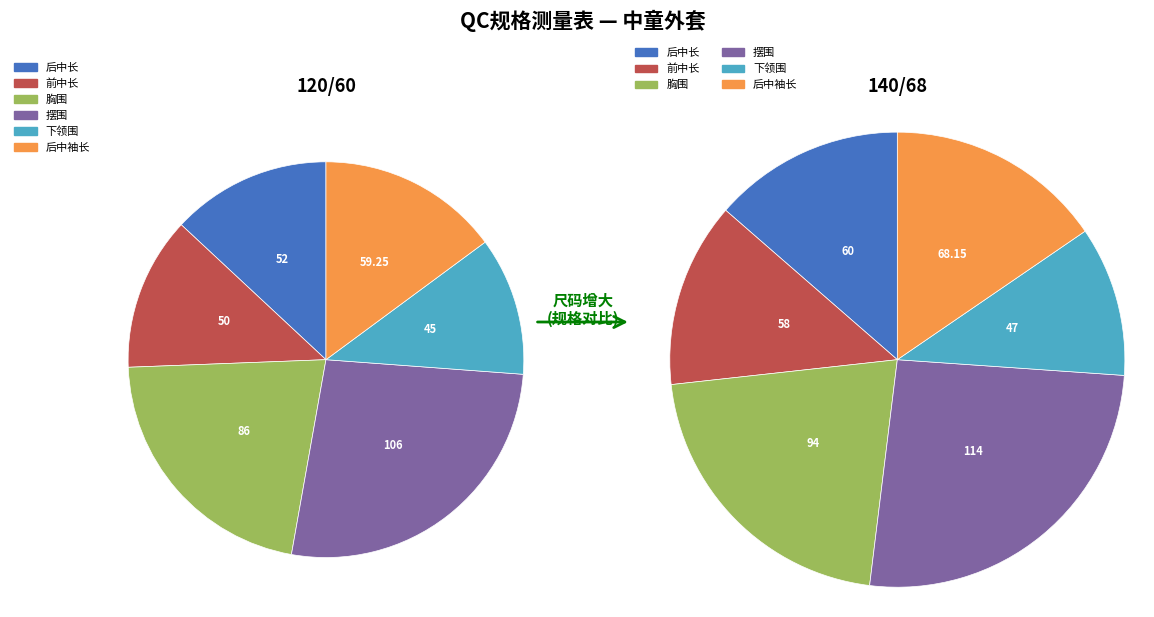

How many segments does this pie chart have?

12